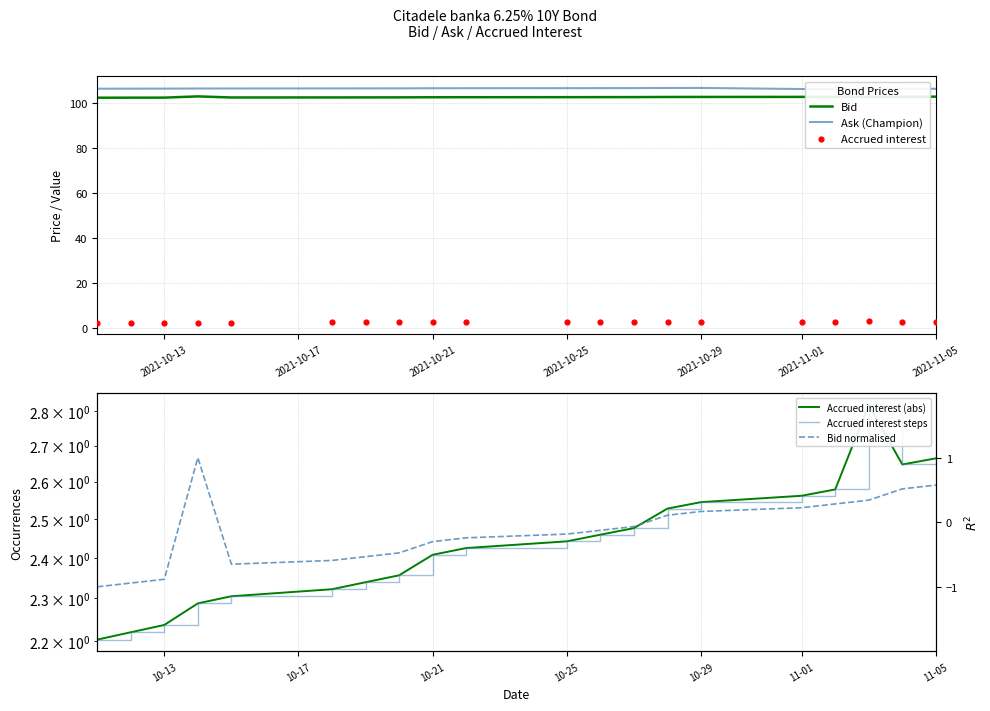

What are all the series names shown in the legend?

Bid, Ask (Champion), Accrued interest, Accrued interest (abs), Accrued interest steps, Bid normalised